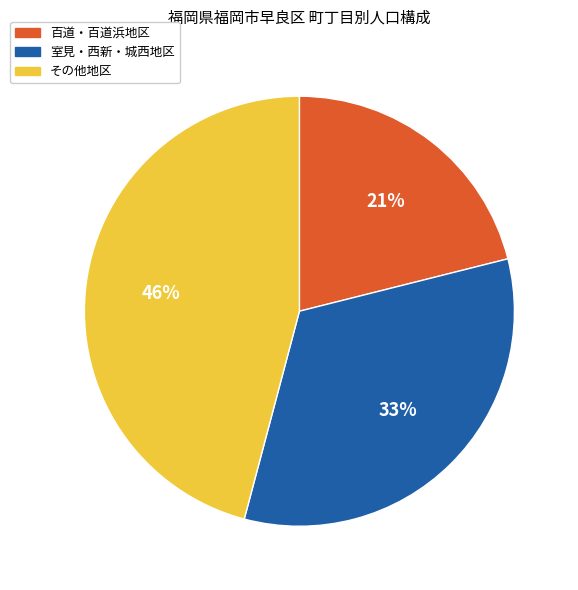

Is there a majority slice in this chart?

No